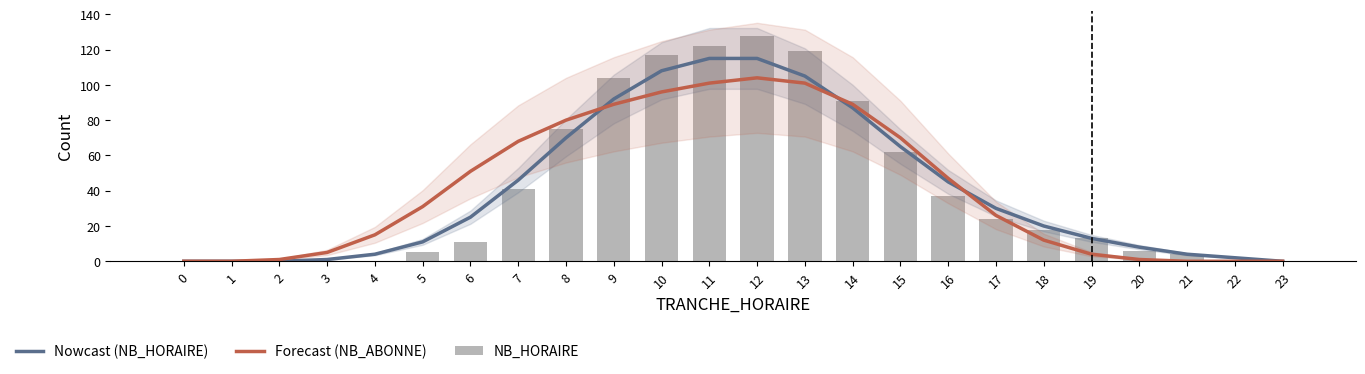

What is the average value of the NB_HORAIRE series?

41